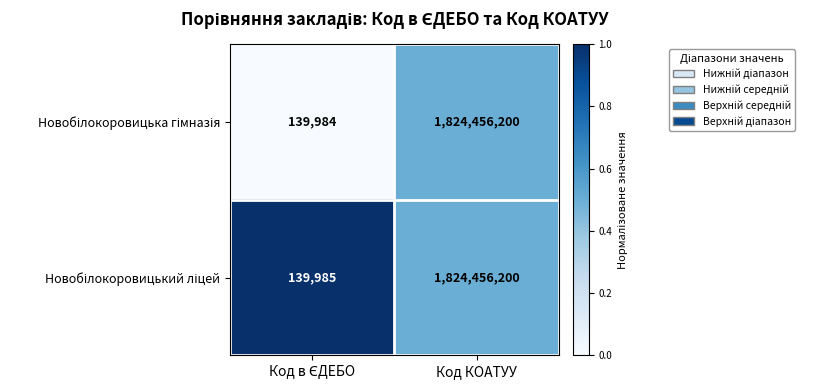

What is the smallest value displayed?

139984